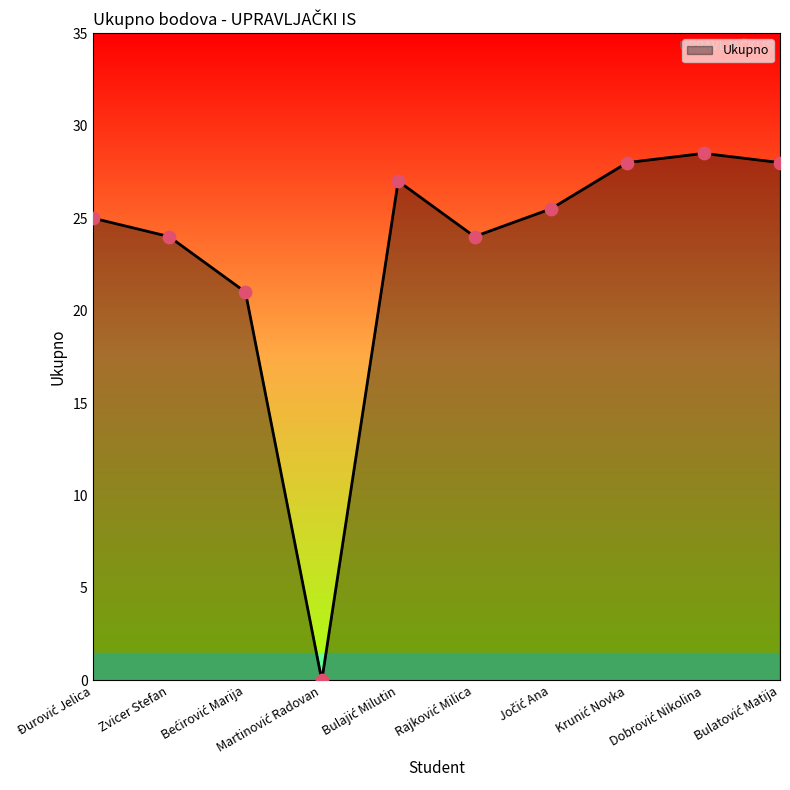

What is the difference between the maximum and minimum values?

28.5